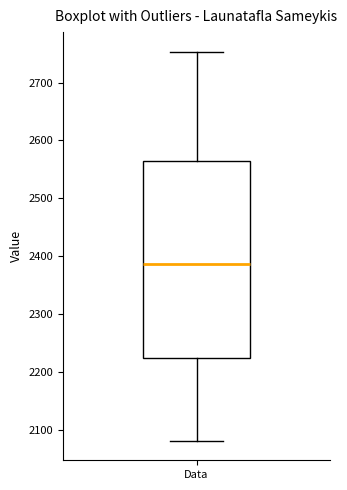

Transcribe this box plot: give where the median line is, the range the box spans, and where the two whiskers end, as read against the y-axis. The values are not printed on the chart, so give them approximately, as read against the axis.

median 2390, box 2230 to 2560, whiskers 2080 to 2750